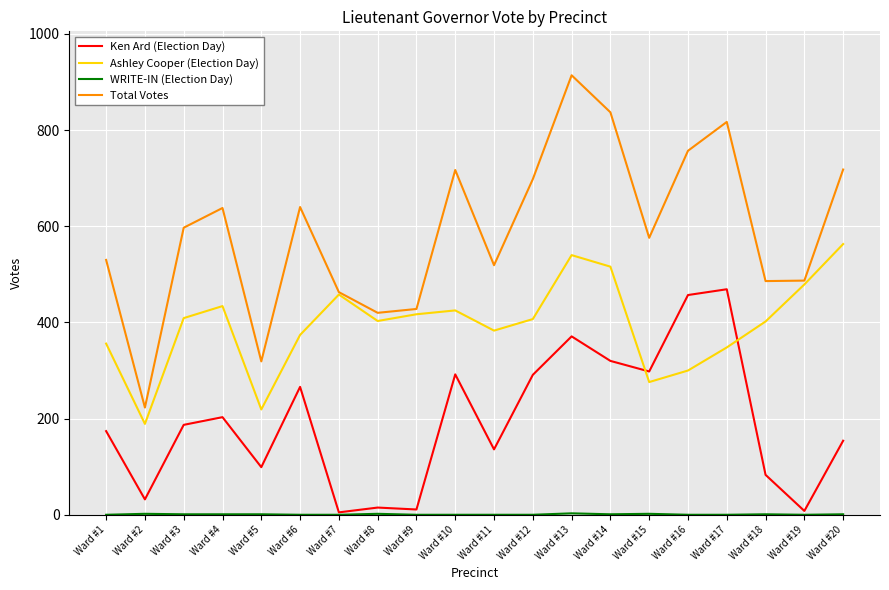

True or false: Total Votes and Ken Ard (Election Day) intersect in this chart.

False